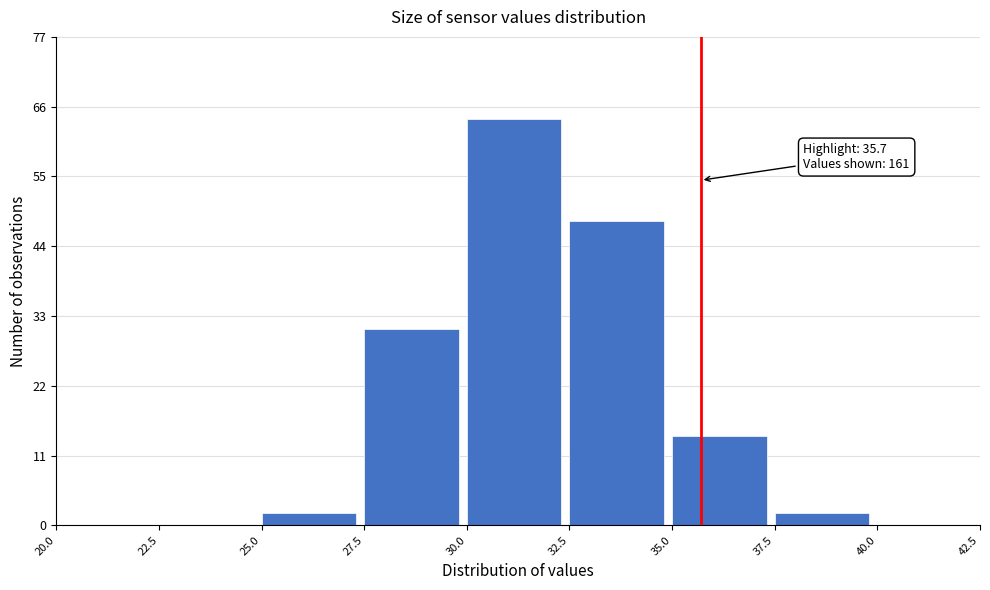

Which range on the x-axis has the tallest bar?

30.0 to 32.5